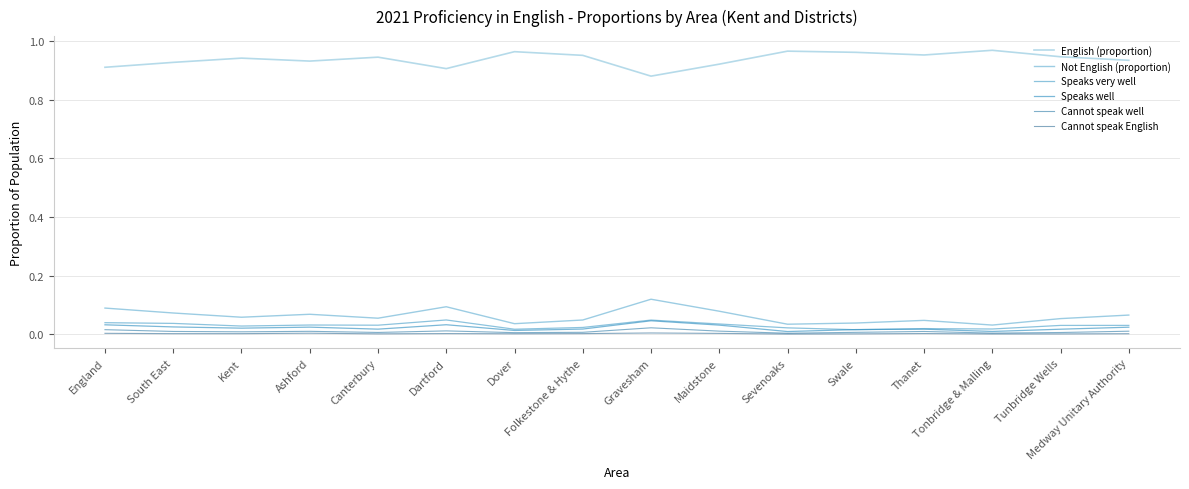

True or false: English (proportion) and Not English (proportion) cross at least once.

False